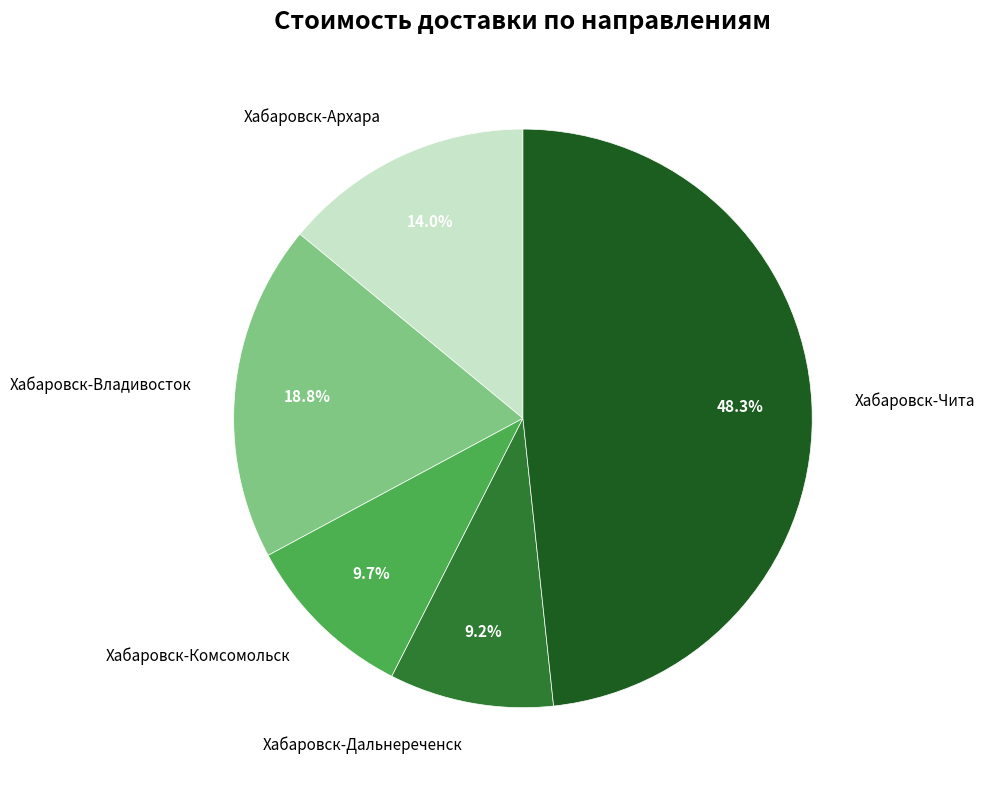

Does Хабаровск-Архара account for over 50% of the chart?

No